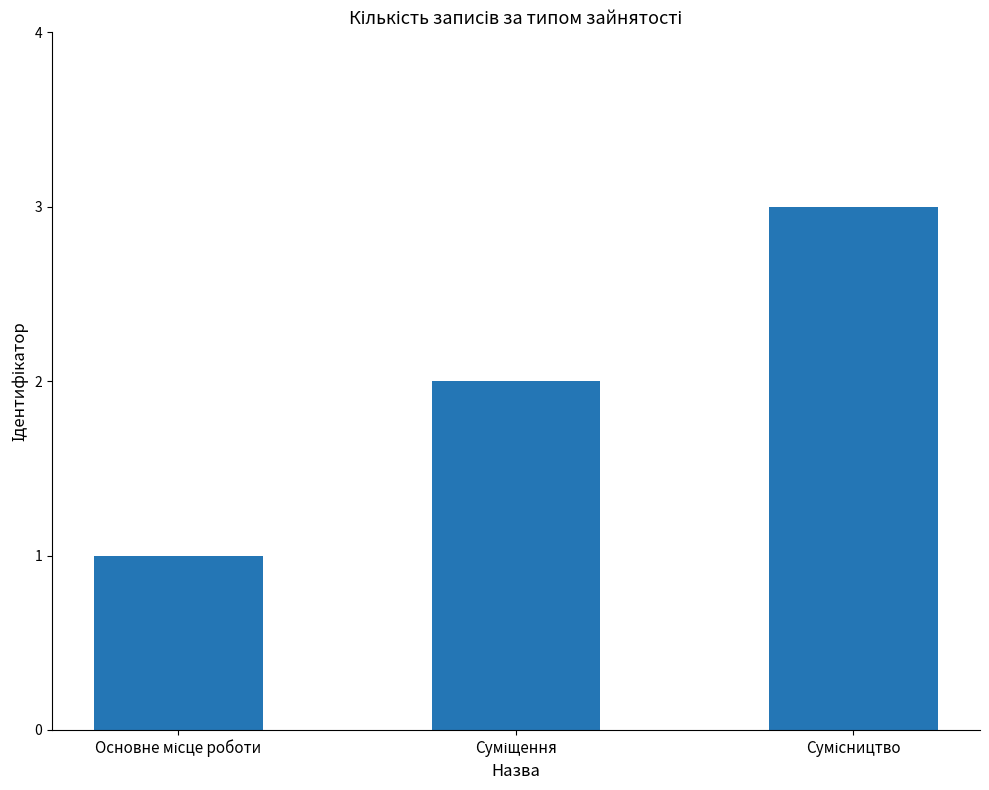

What is the sum of all values?

6